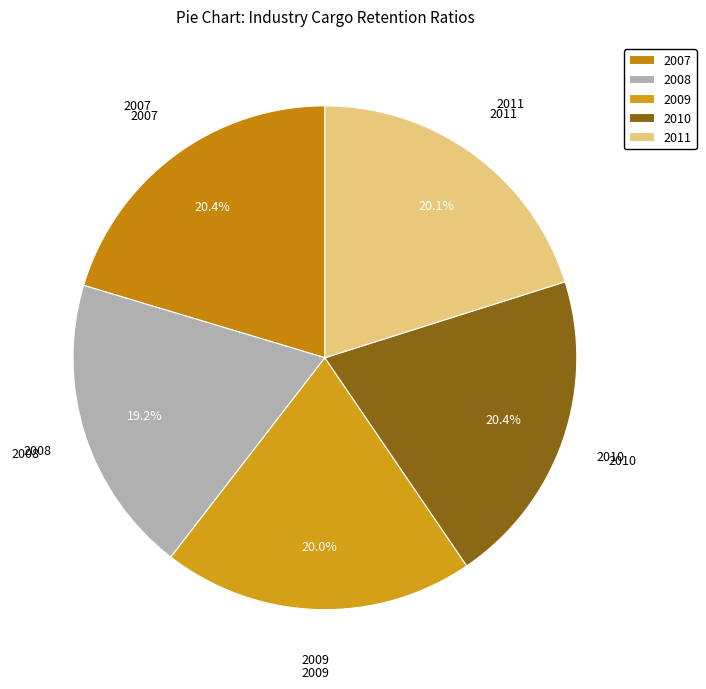

Does 2011 account for over 50% of the chart?

No